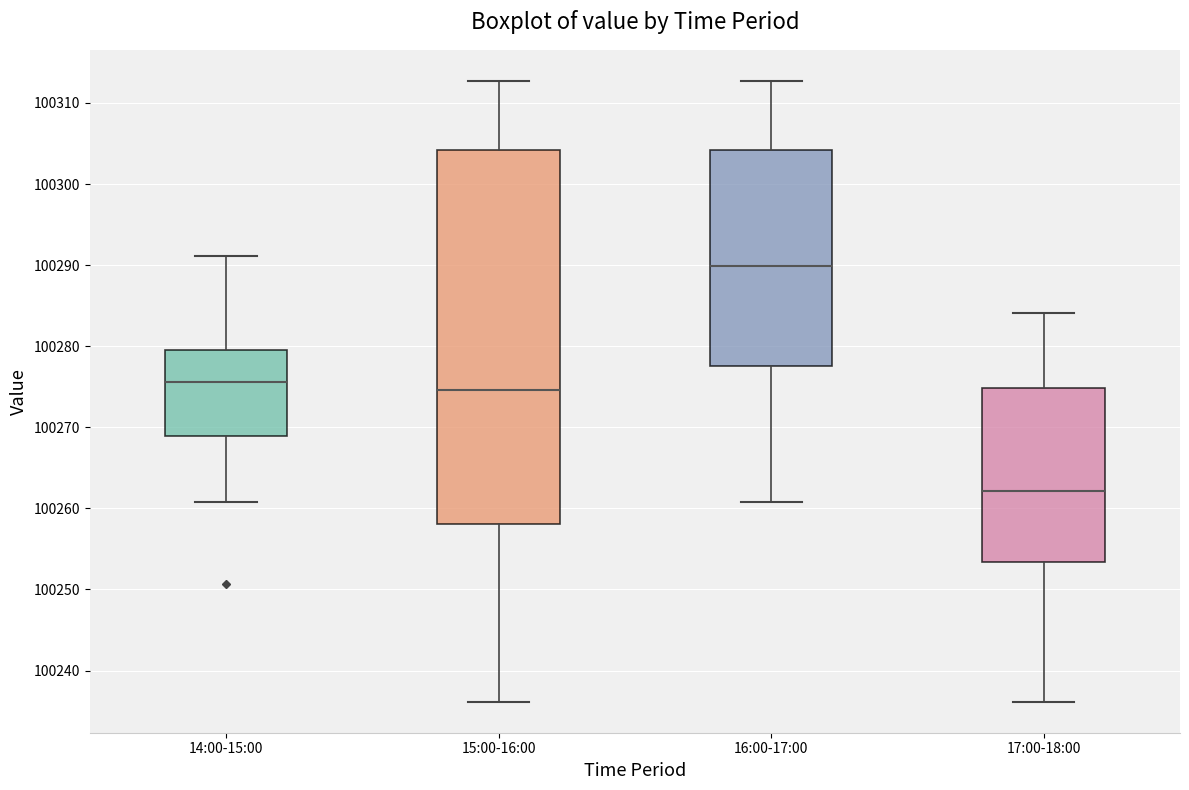

Which box has the lowest median line?

17:00-18:00